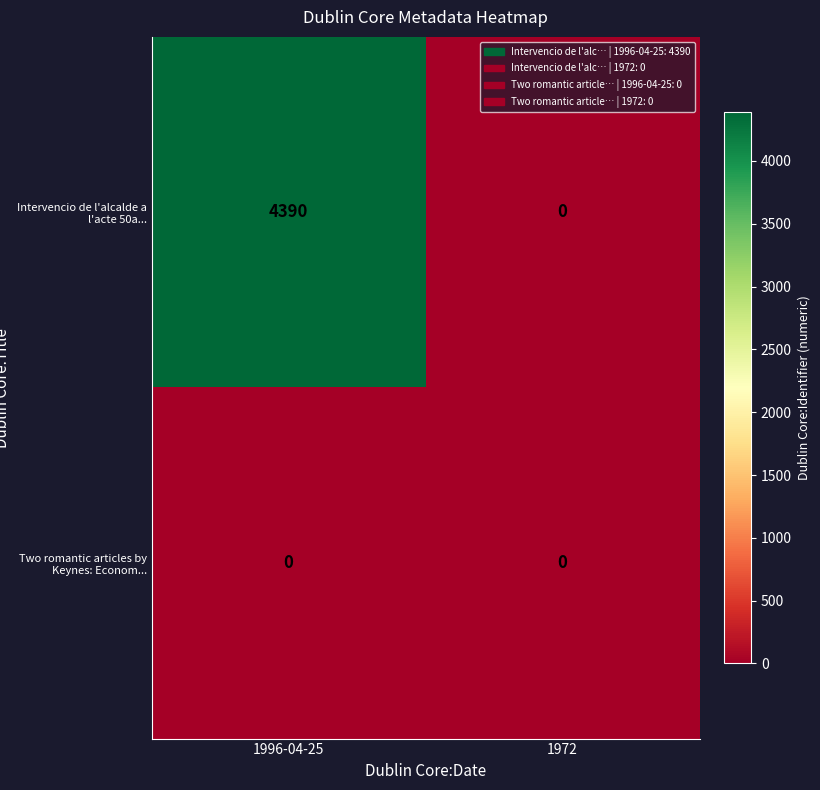

The Intervencio de l'alcalde a l'acte 50a... series shows 0 at 1972. True or false?

True